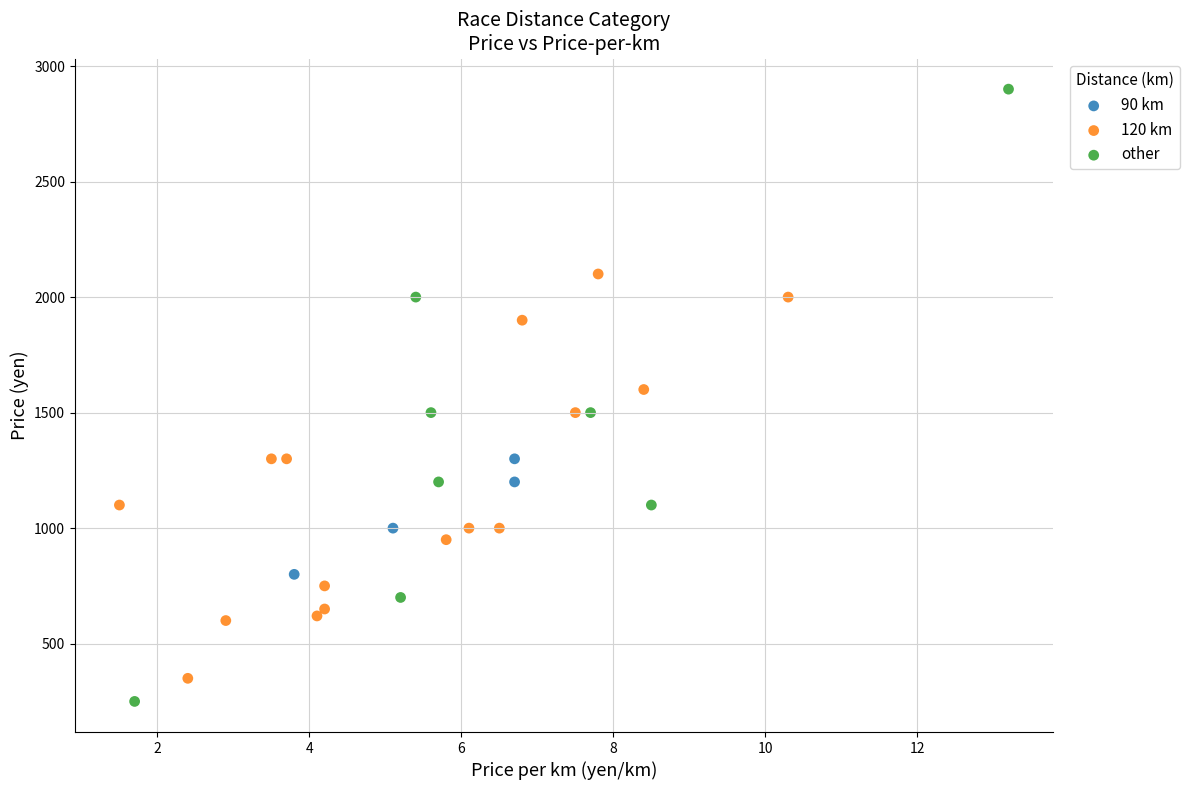

Which series contains the lowest Y value?

other